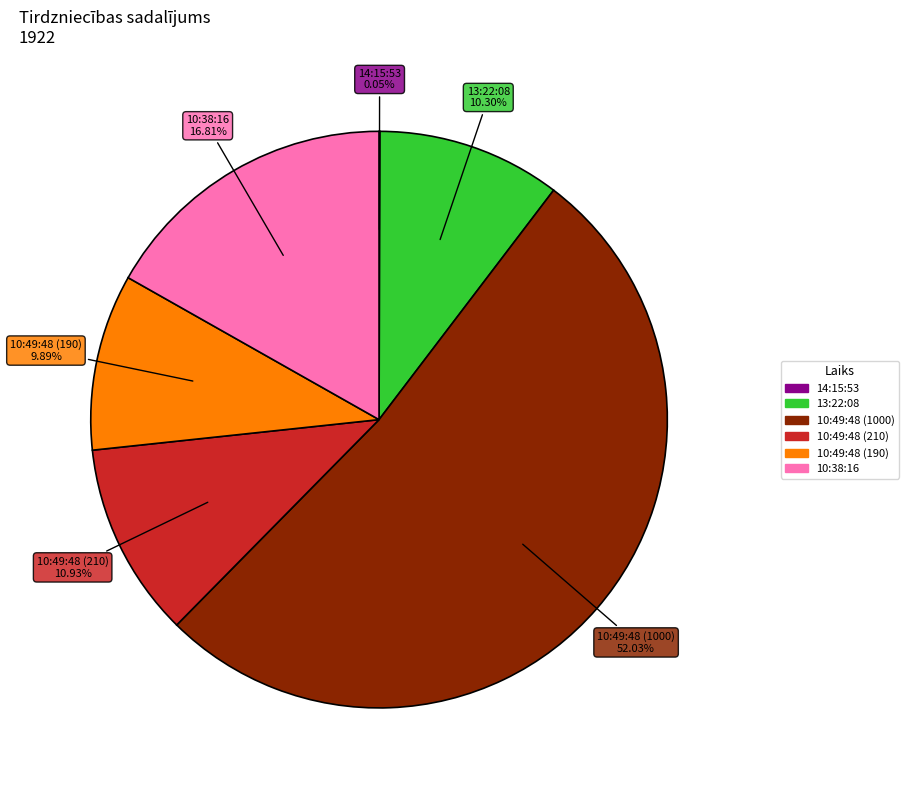

Does 10:49:48 (190) account for over 50% of the chart?

No